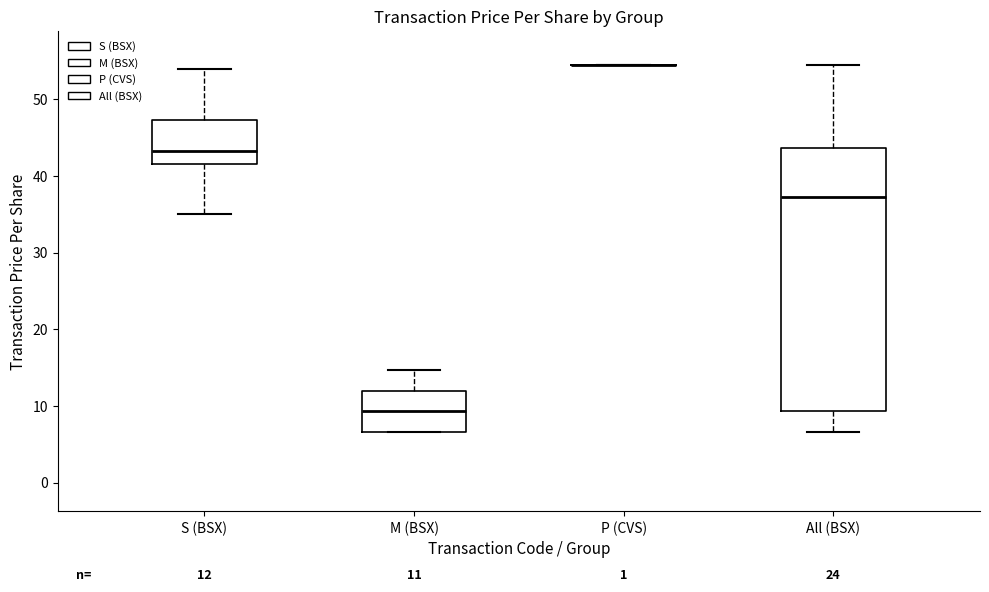

Comparing the boxes themselves (not the whiskers), which one is the tallest?

All (BSX)